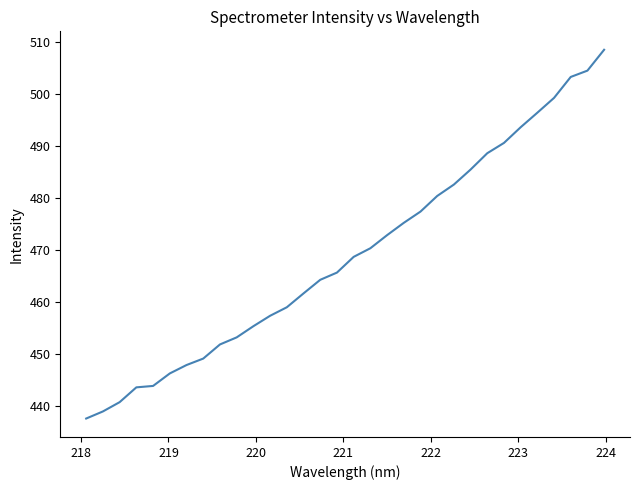

What is the minimum value shown in the chart?

437.6